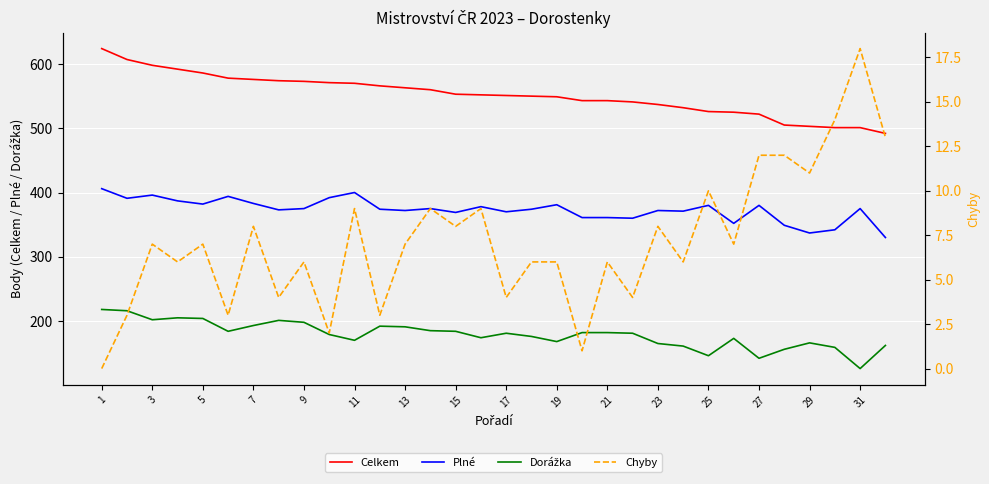

What are all the series names shown in the legend?

Celkem, Plné, Dorážka, Chyby